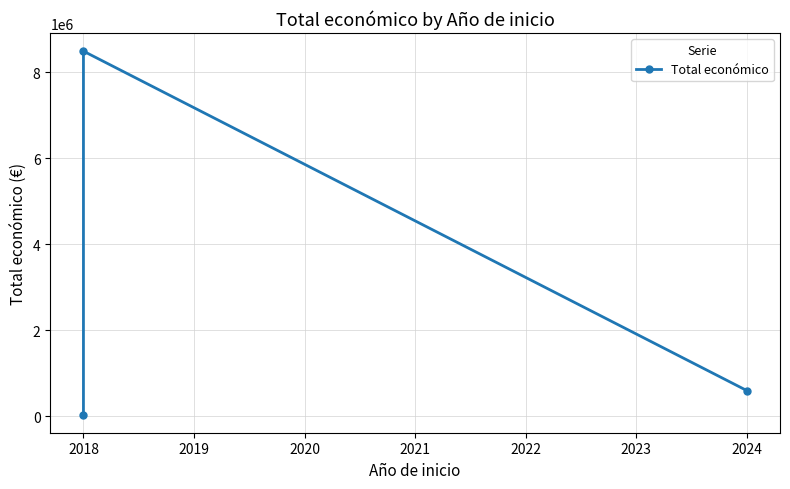

Reading left to right, list all the values displayed in this chart.

42845	8484999	600000